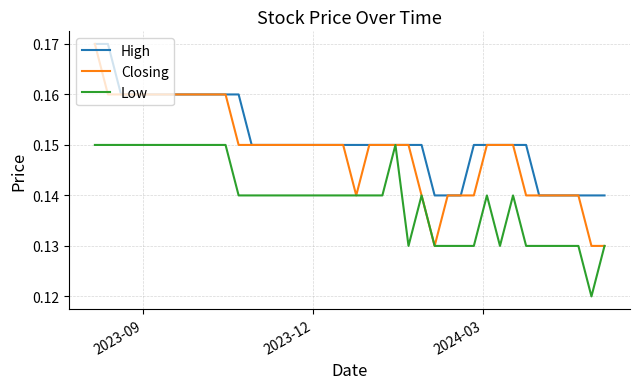

Which series has the largest total across all categories?

High